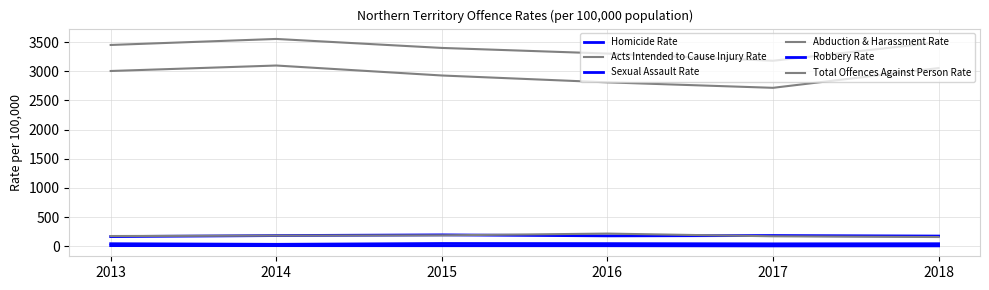

What is the average value of the Sexual Assault Rate series?

178.8